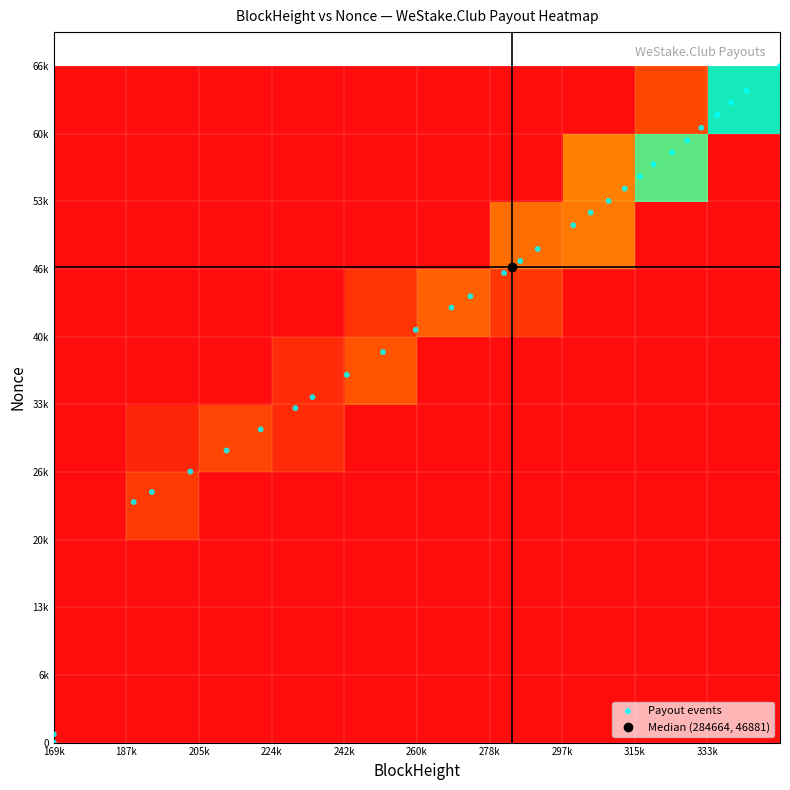

What is the change in value from 274154 to 286703?

+3474